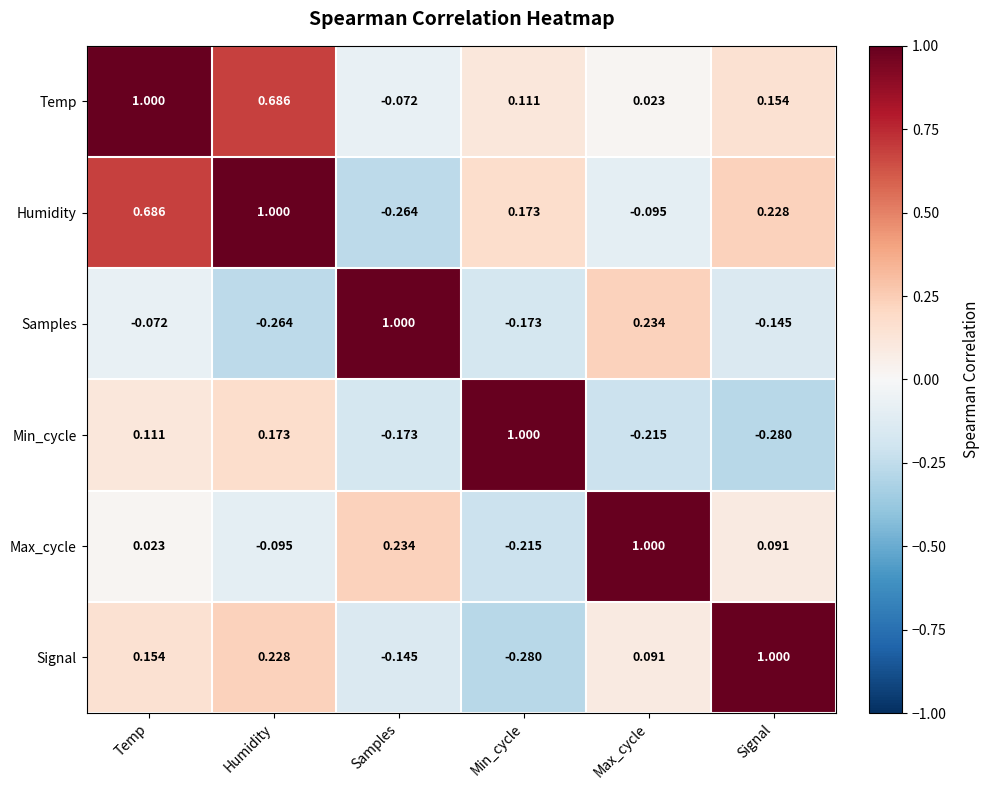

Rank the series at Max_cycle from lowest to highest value.

Min_cycle, Humidity, Temp, Signal, Samples, Max_cycle